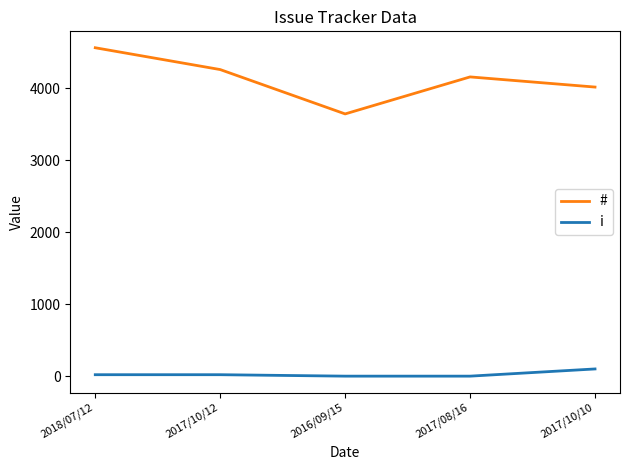

The value of i at 2017/08/16 is 0. True or false?

True